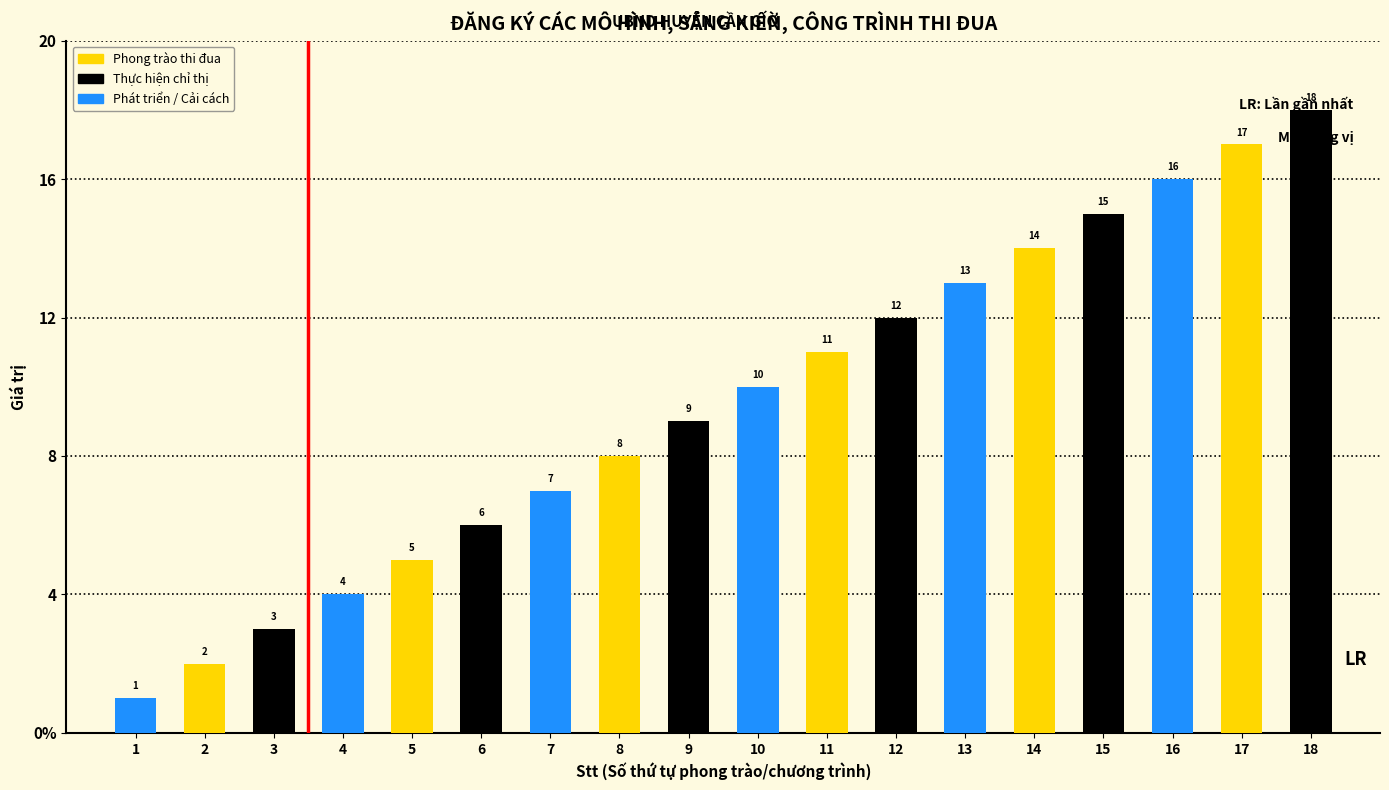

Are the bars horizontal?

No